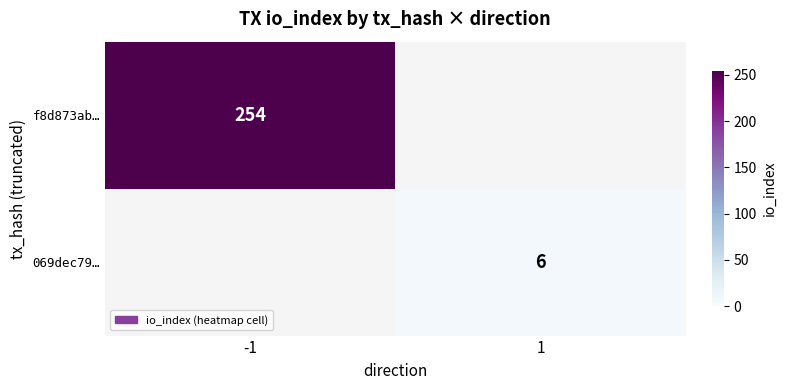

True or false: f8d873ab… has a value of 413 at -1.

False